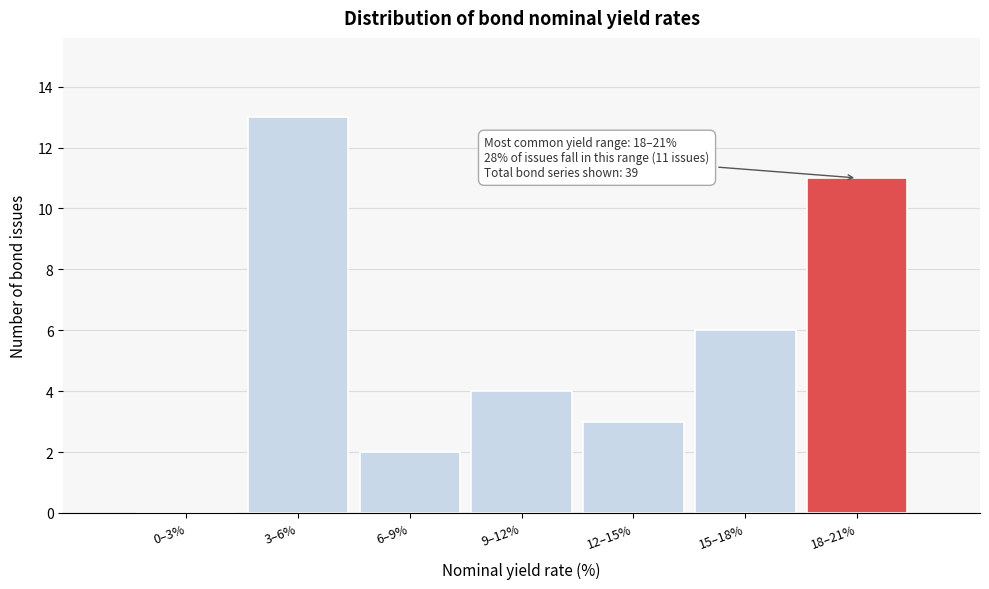

Read the value at 18–21%.

11